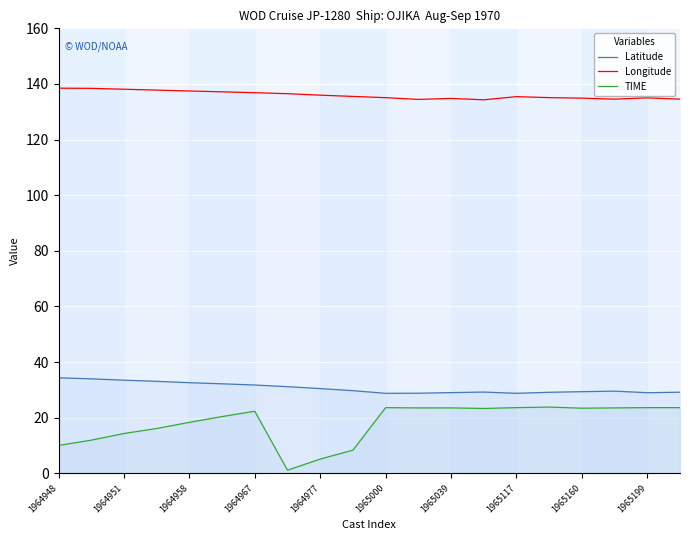

Rank the series by their maximum value, from lowest to highest.

TIME, Latitude, Longitude